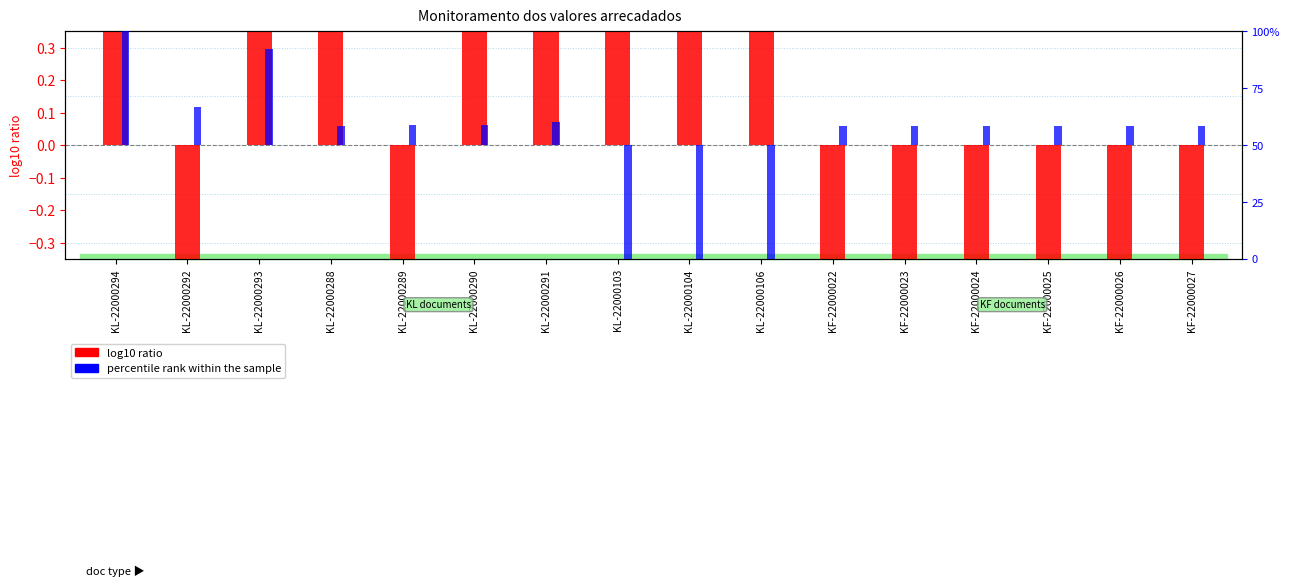

Which category has the lowest value in the percentile rank within the sample series?

KL-22000103